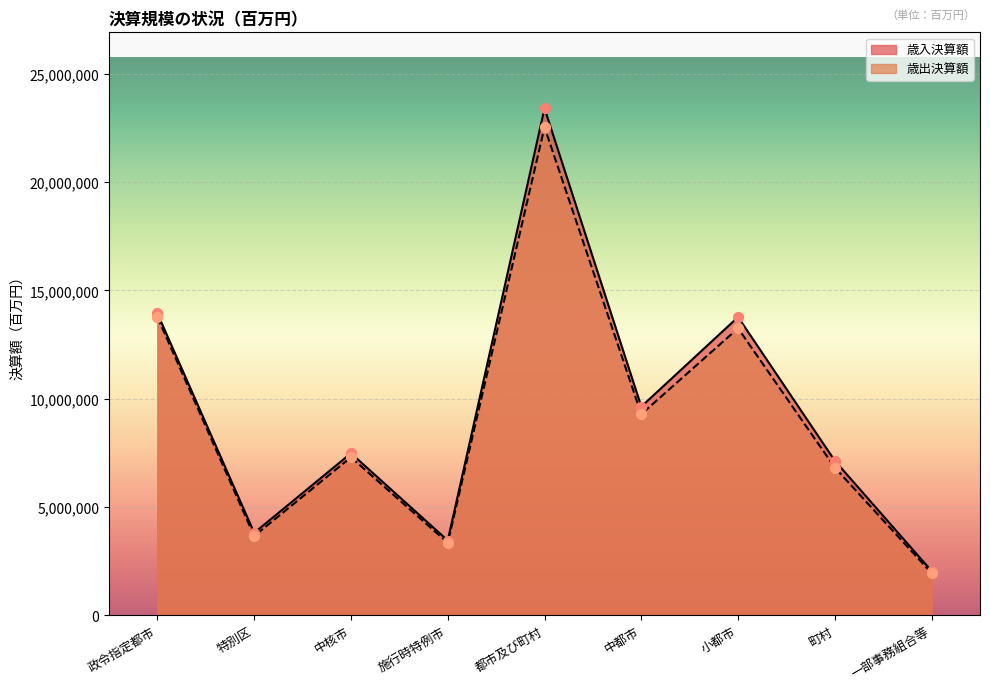

What are all the series names shown in the legend?

歳入決算額, 歳出決算額